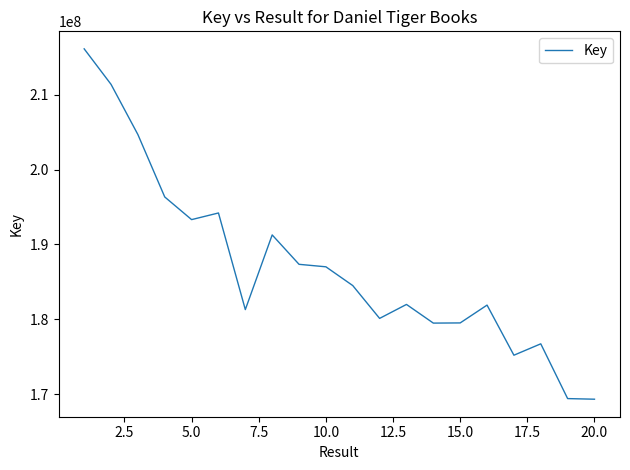

What is the maximum value shown in the chart?

216160807